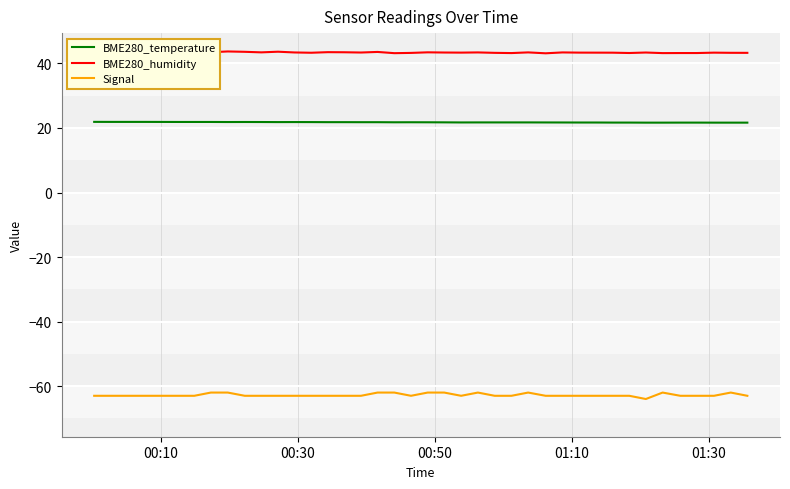

List the series in order of their overall mean, lowest first.

Signal, BME280_temperature, BME280_humidity